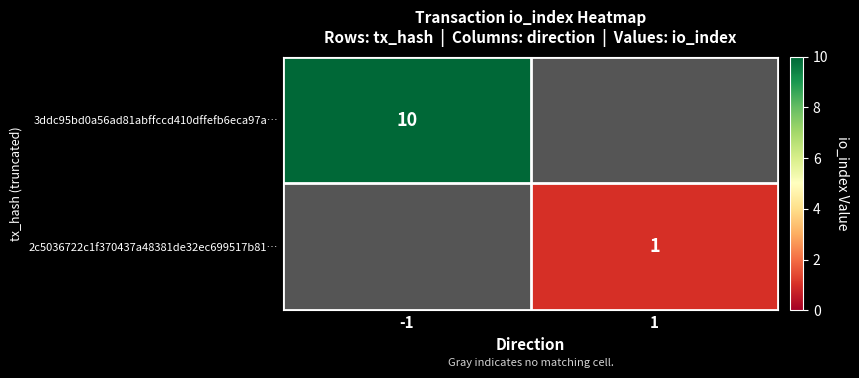

What is the minimum value shown in the chart?

1.0